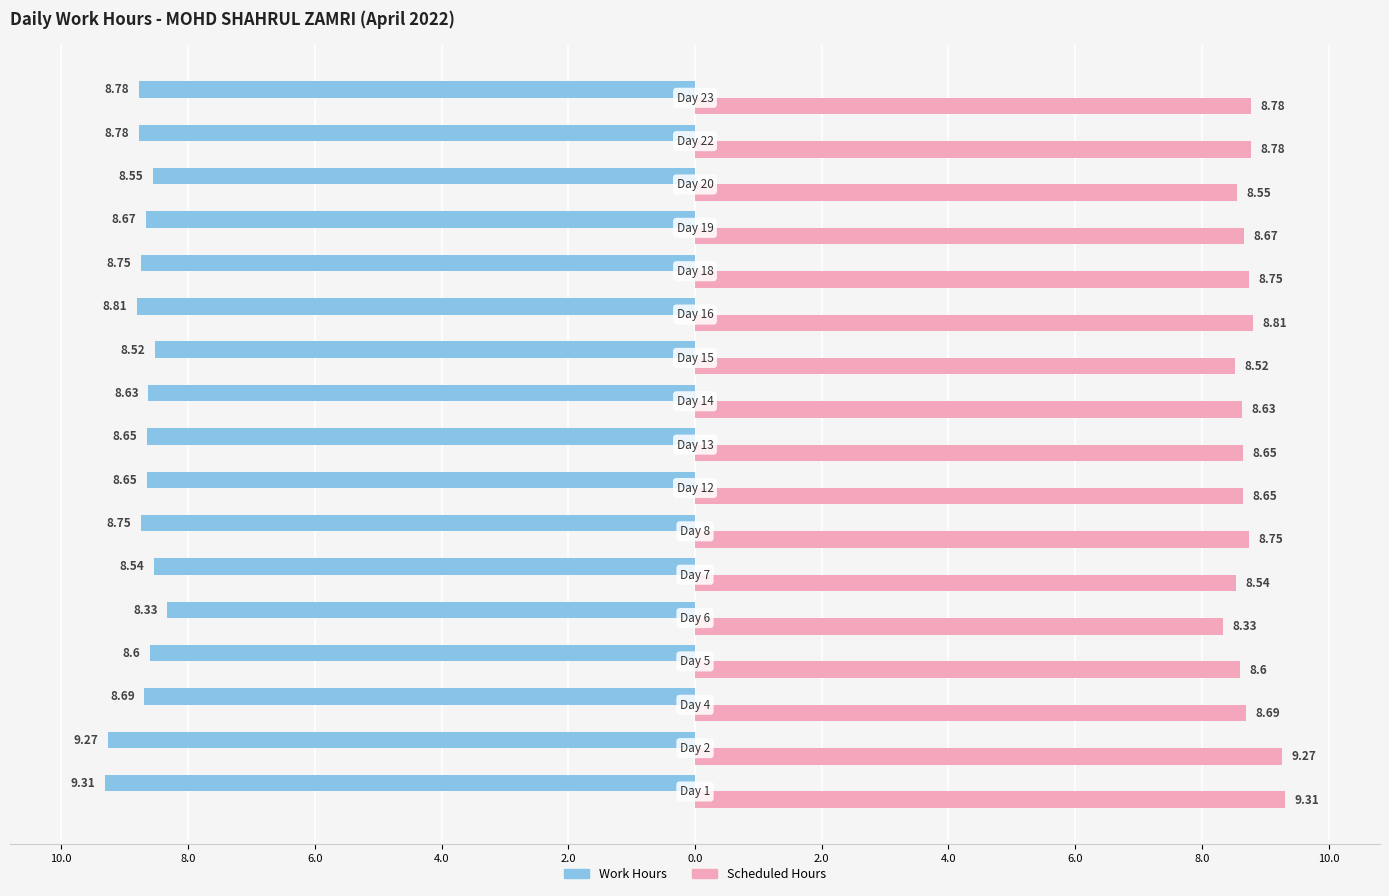

List the series in order of their peak value, highest first.

Scheduled Hours, Work Hours